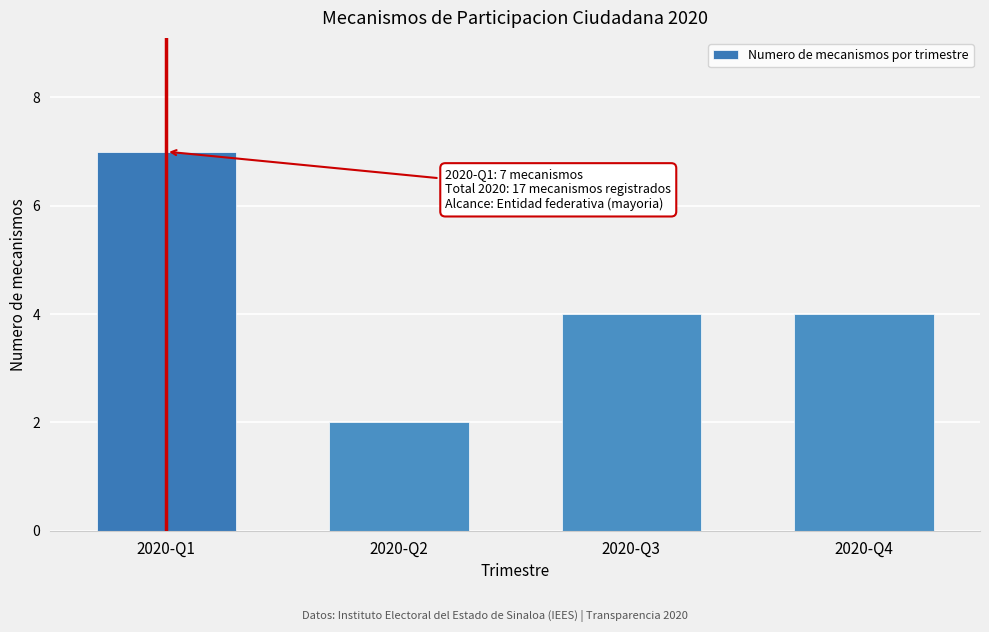

Reading left to right, transcribe all the data shown in this chart.

7	2	4	4